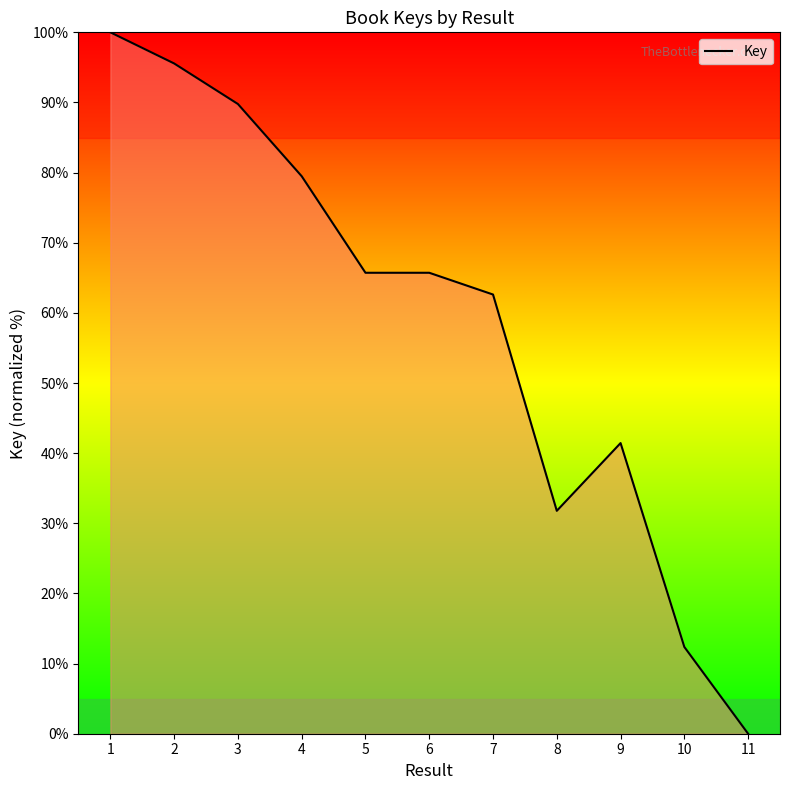

Does the chart display data point markers on the line(s)?

No